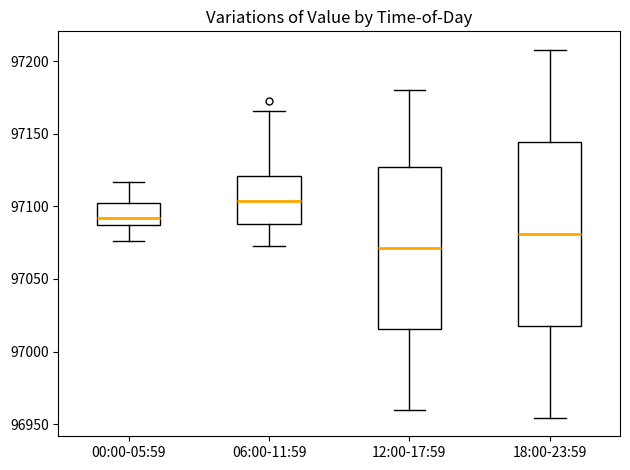

Which box is the tallest, from its lower edge to its upper edge?

18:00-23:59